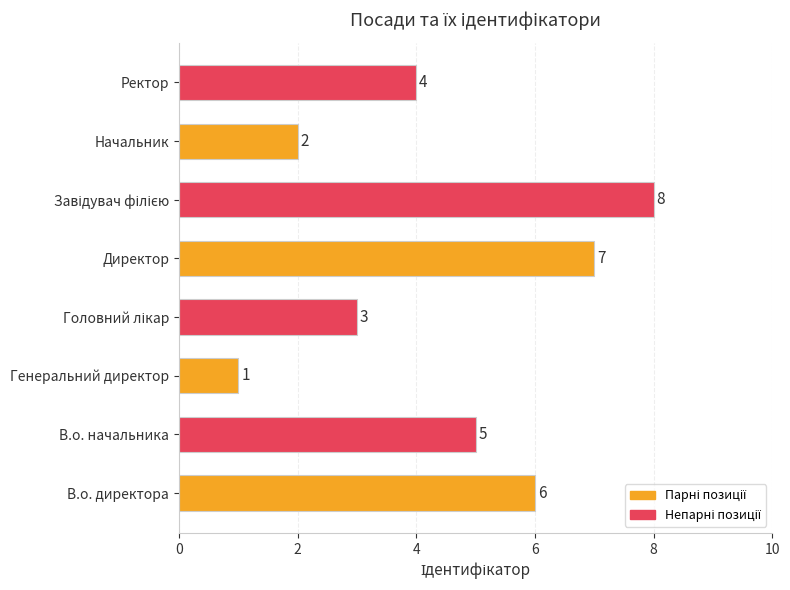

What is the smallest value displayed?

1